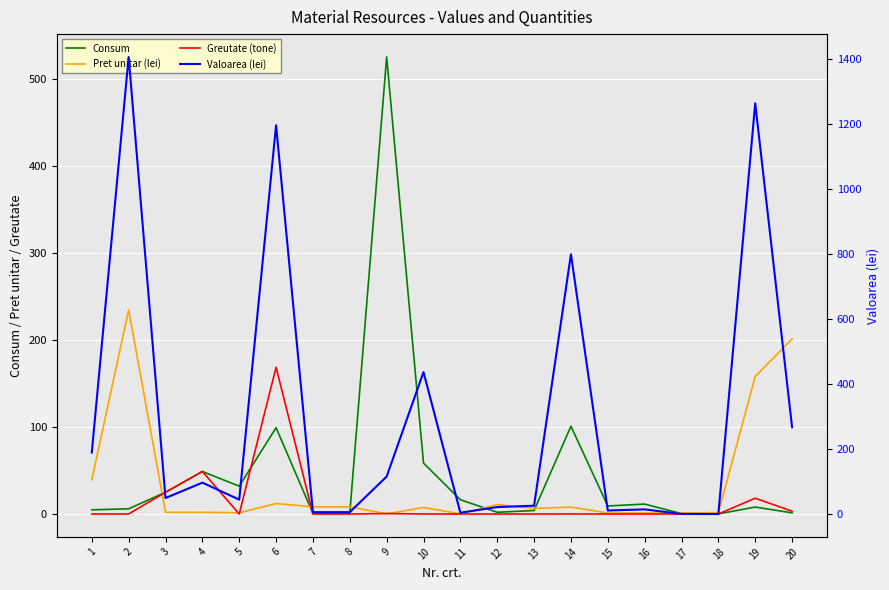

True or false: Consum has more than 0 points higher than both neighbors.

True